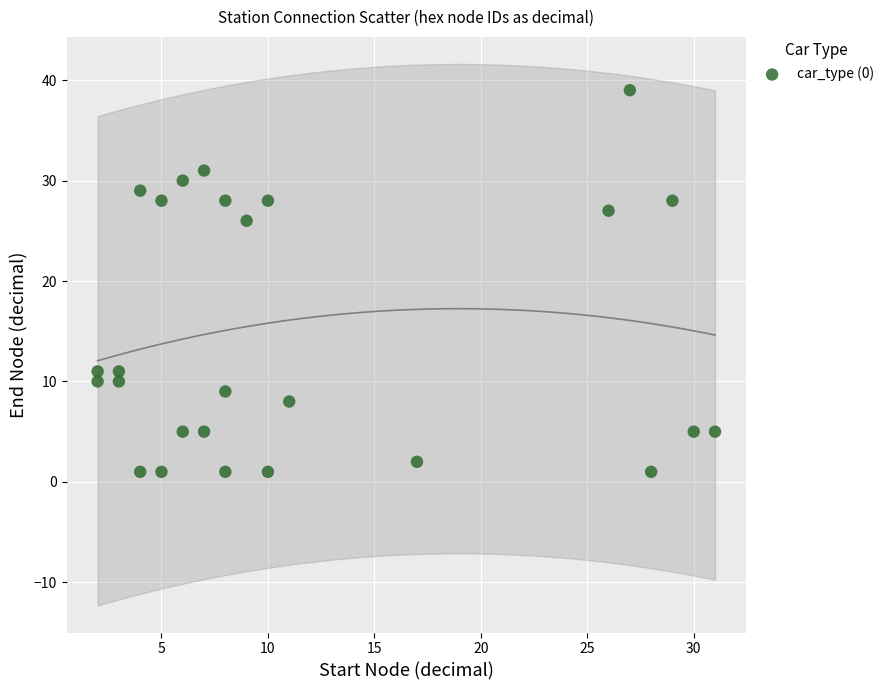

What is the range of X values (max minus min)?

29